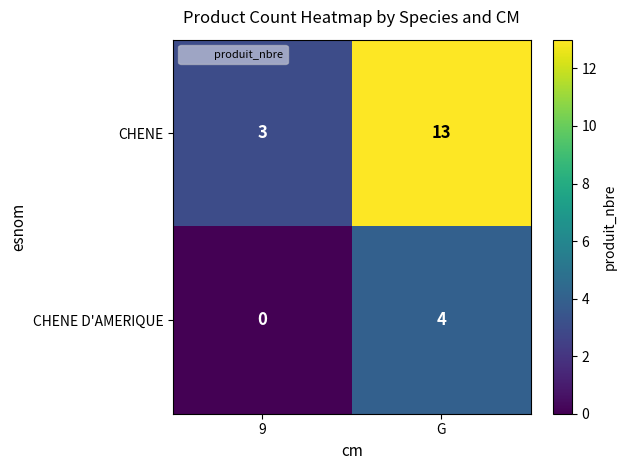

Where is CHENE D'AMERIQUE nearest to the value 2?

9